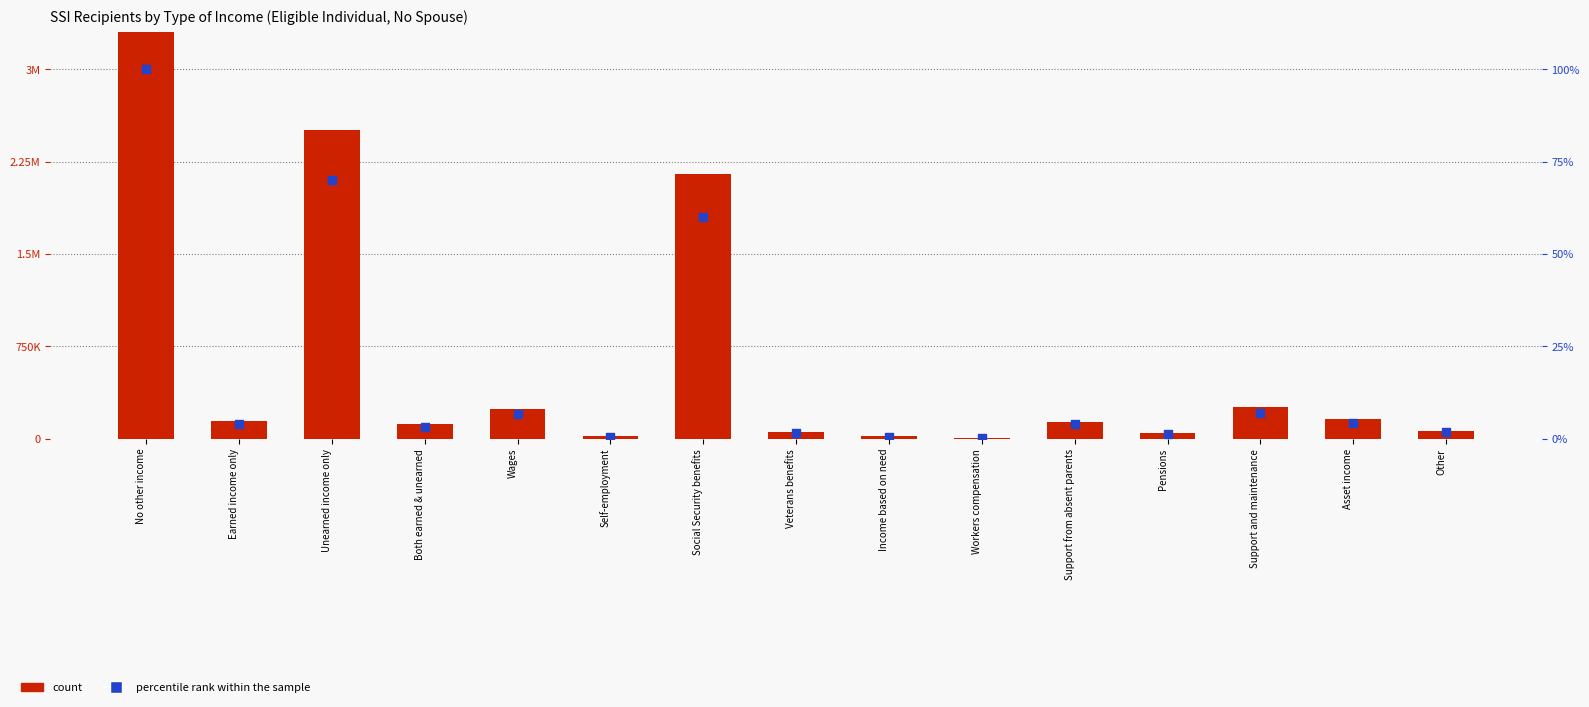

What is the total value across all series at Unearned income only?

2510650.0